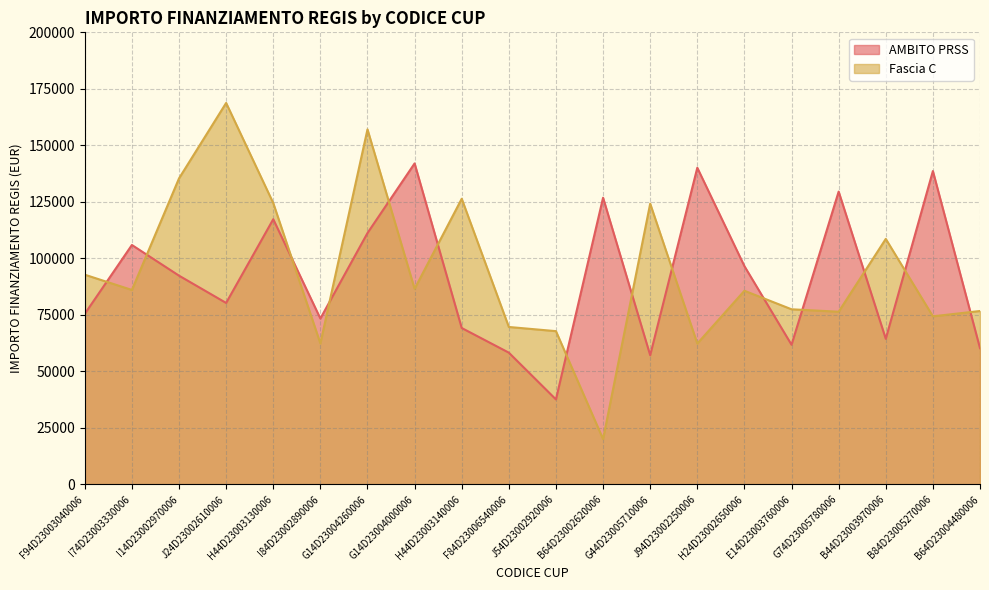

Reading right to left, what are all the values shown in this chart?

AMBITO PRSS: B64D23004480006=60247.0	B84D23005270006=138626.5	B44D23003970006=64396.7	G74D23005780006=129534.1	E14D23003760006=61764.7	H24D23002650006=96549.4	J94D23002250006=140087.5	G44D23005710006=57143.9	B64D23002620006=126823.9	J54D23002920006=37577.6	F84D23006540006=58273.5	H44D23003140006=69180.1	G14D23004000006=142004.3	G14D23004260006=111198.7	I84D23002890006=73375.7	H44D23003130006=117311.1	J24D23002610006=80270.1	I14D23002970006=92341.9	I74D23003330006=105915.0	F94D23003040006=75442.6
Fascia C: B64D23004480006=76706.5	B84D23005270006=74354.5	B44D23003970006=108604.7	G74D23005780006=76384.6	E14D23003760006=77467.6	H24D23002650006=85661.6	J94D23002250006=62309.9	G44D23005710006=124205.6	B64D23002620006=20035.6	J54D23002920006=67794.4	F84D23006540006=69639.1	H44D23003140006=126373.3	G14D23004000006=86515.7	G14D23004260006=157068.5	I84D23002890006=62364.3	H44D23003130006=124467.4	J24D23002610006=168761.5	I14D23002970006=135390.9	I74D23003330006=86015.8	F94D23003040006=92768.7